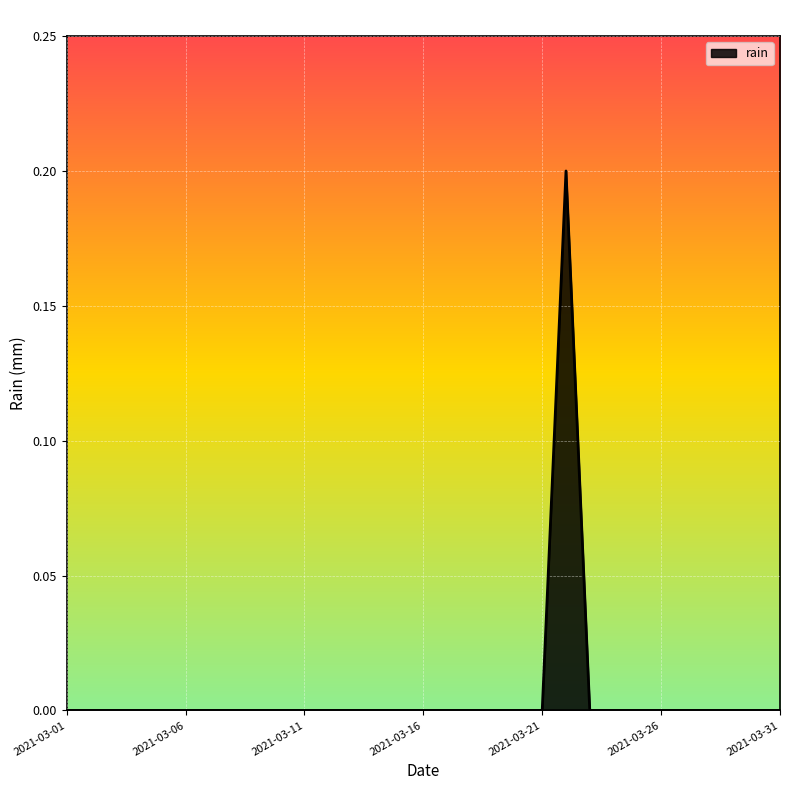

Which label corresponds to the largest value in the chart?

2021-03-22